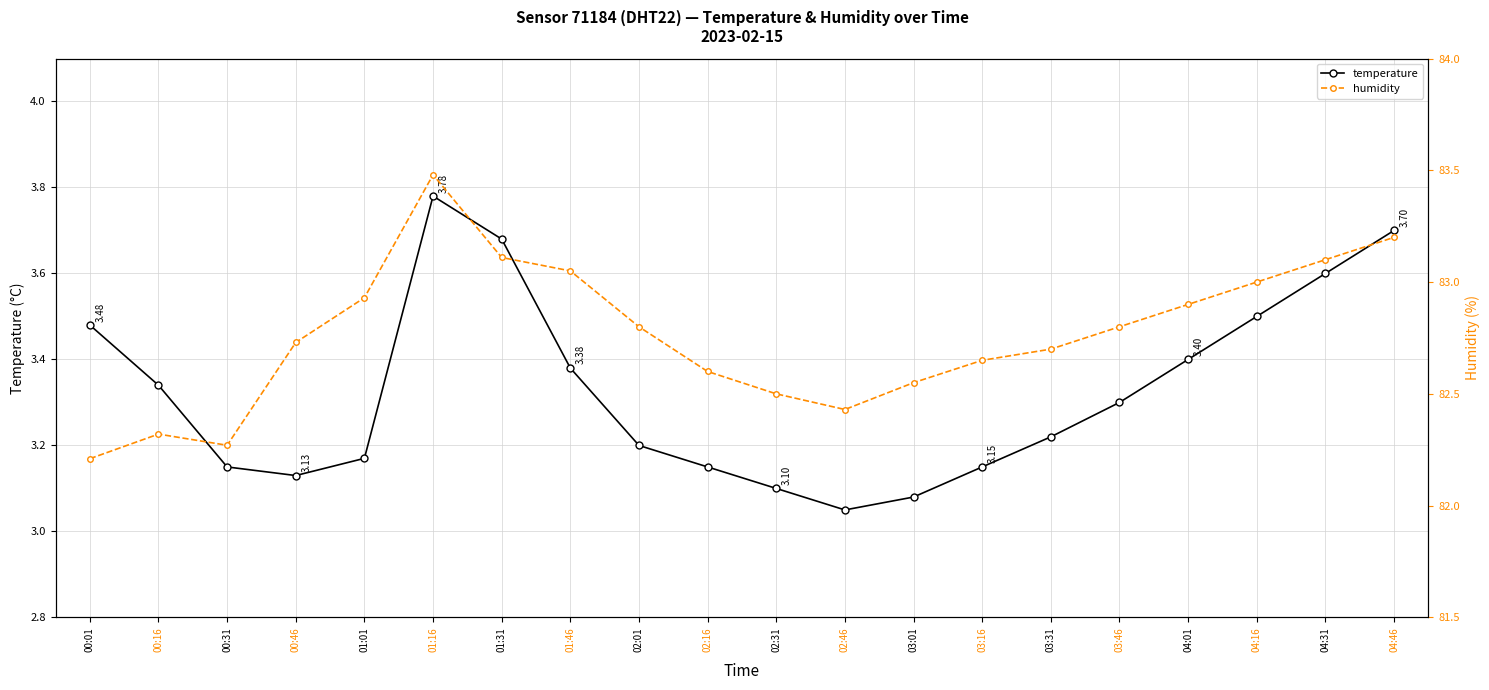

How many interior local peaks does the temperature series have?

1